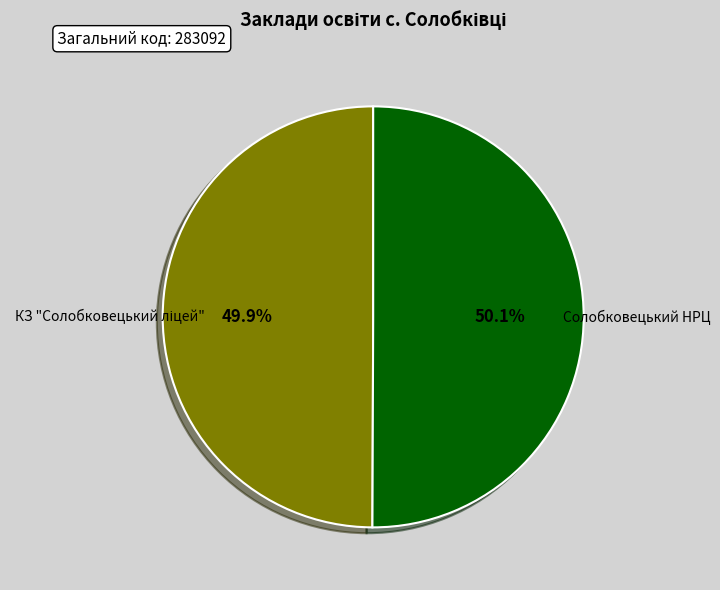

Does any single category account for the majority?

Yes